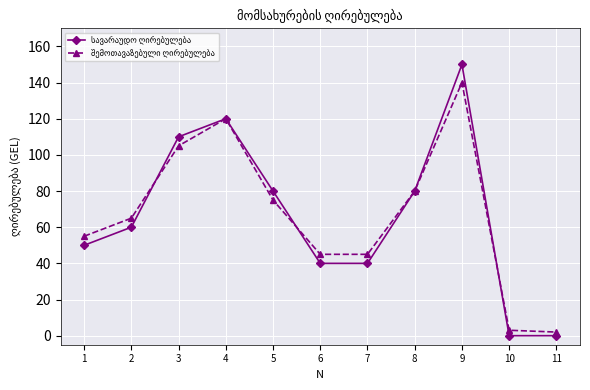

At which category does the chart reach its peak across all series?

9